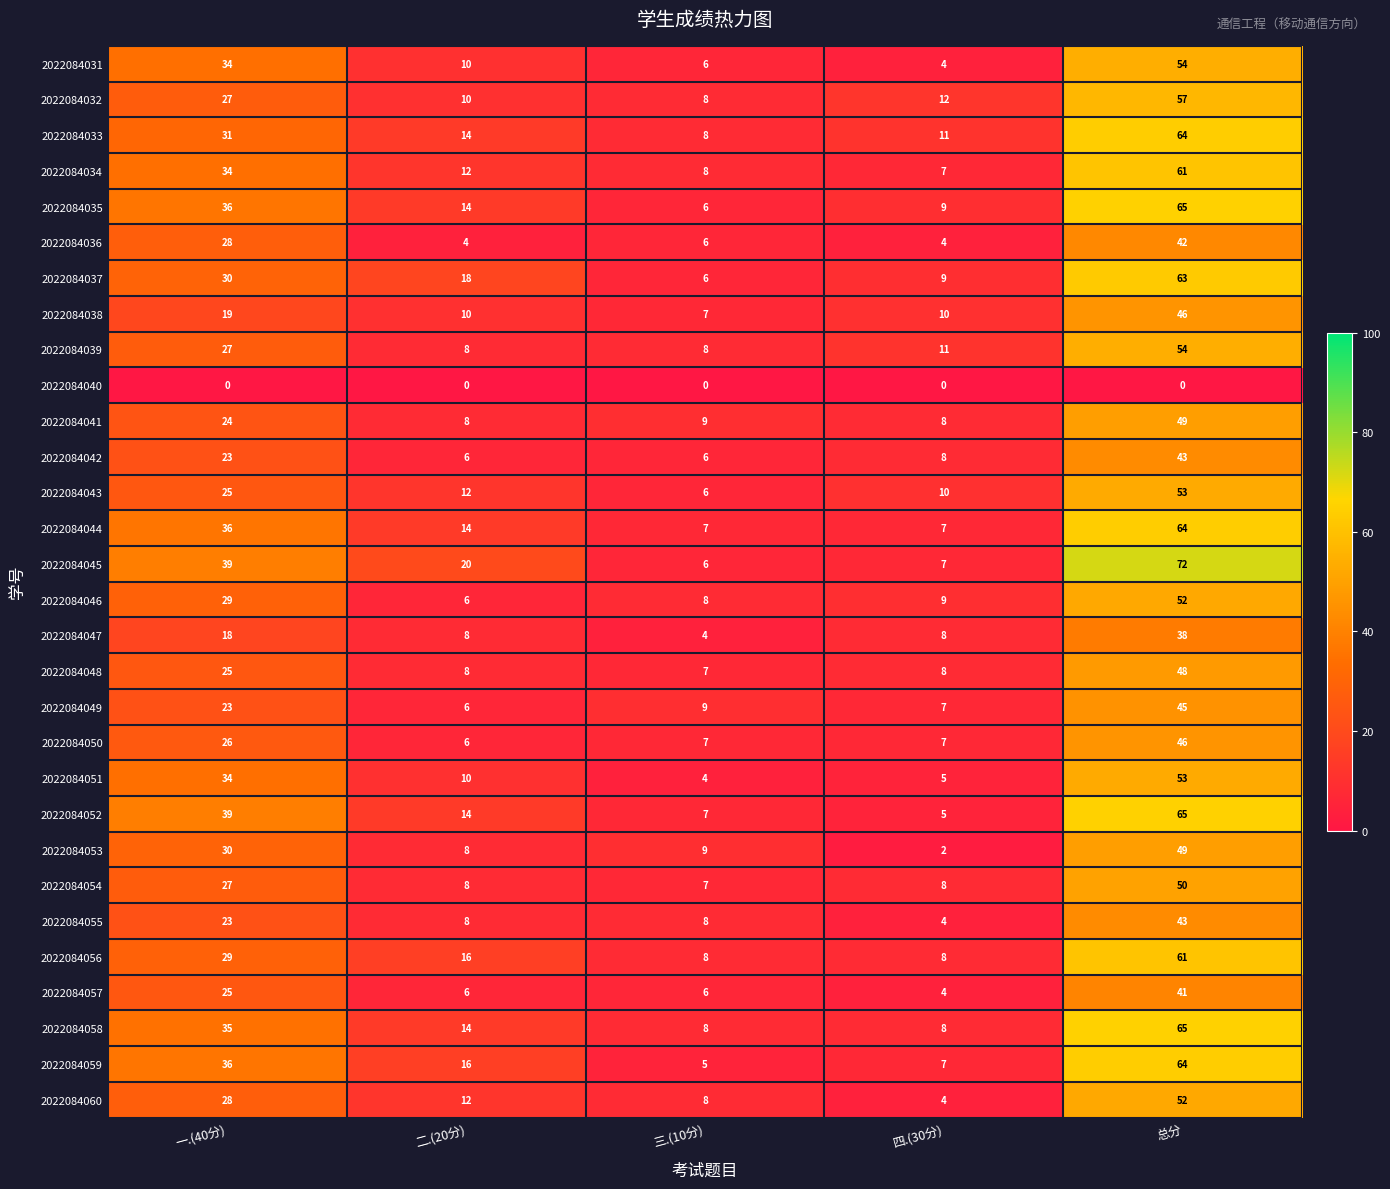

How many categories are shown in the chart?

5